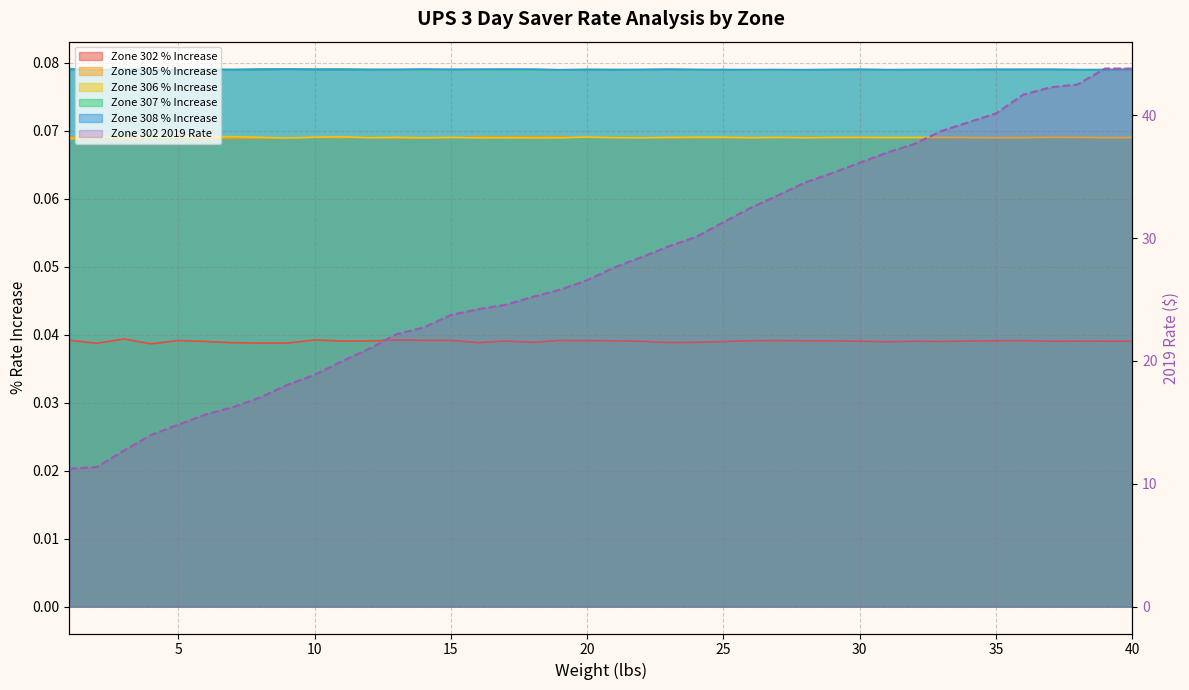

Read the Zone 305 % Increase value at 29.

0.1